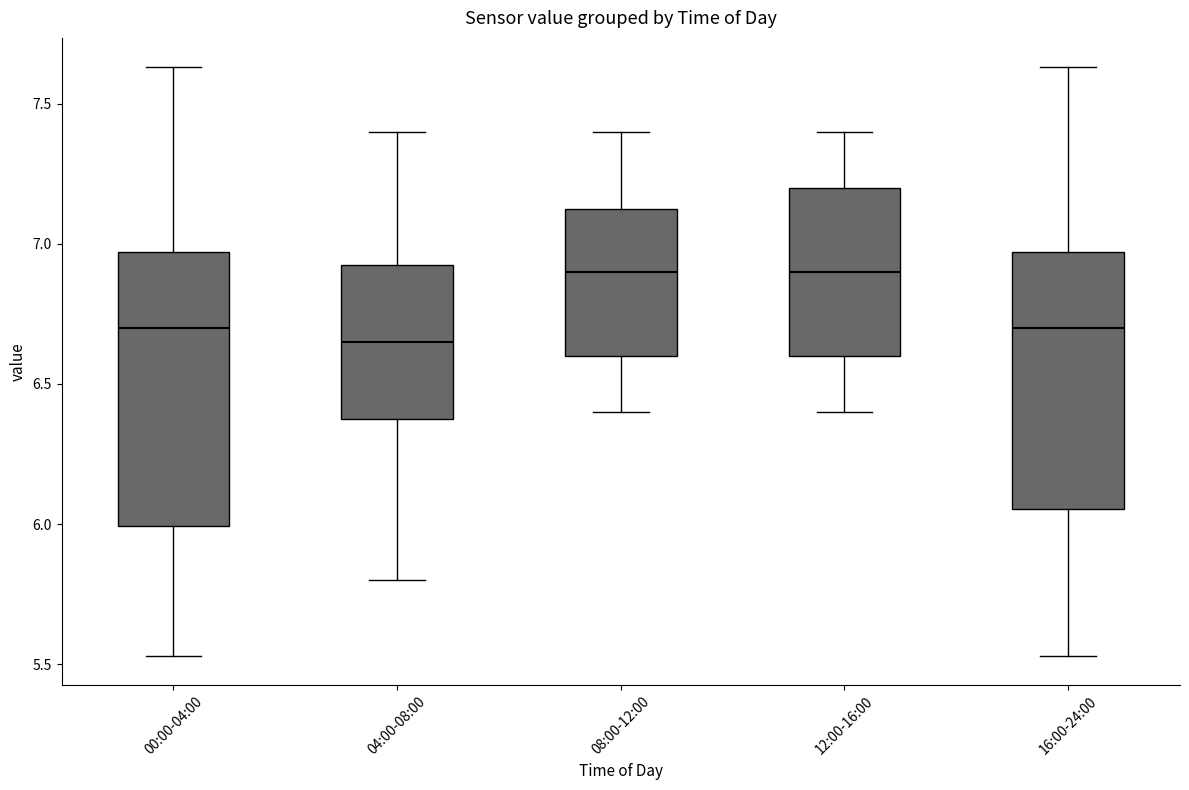

Reading left to right, transcribe this box plot: for each box, give where its median line is, the range the box spans, and where its two whiskers end, as read against the y-axis. The values are not printed on the chart, so give them approximately, as read against the axis.

00:00-04:00: median 6.70, box 6.00 to 6.95, whiskers 5.55 to 7.65
04:00-08:00: median 6.65, box 6.40 to 6.95, whiskers 5.80 to 7.40
08:00-12:00: median 6.90, box 6.60 to 7.15, whiskers 6.40 to 7.40
12:00-16:00: median 6.90, box 6.60 to 7.20, whiskers 6.40 to 7.40
16:00-24:00: median 6.70, box 6.05 to 6.95, whiskers 5.55 to 7.65